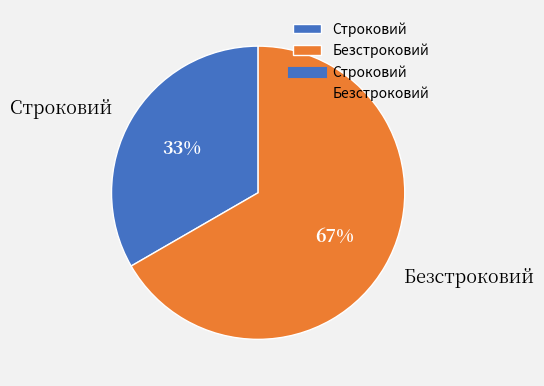

The Безстроковий slice represents 67% of the pie. True or false?

True